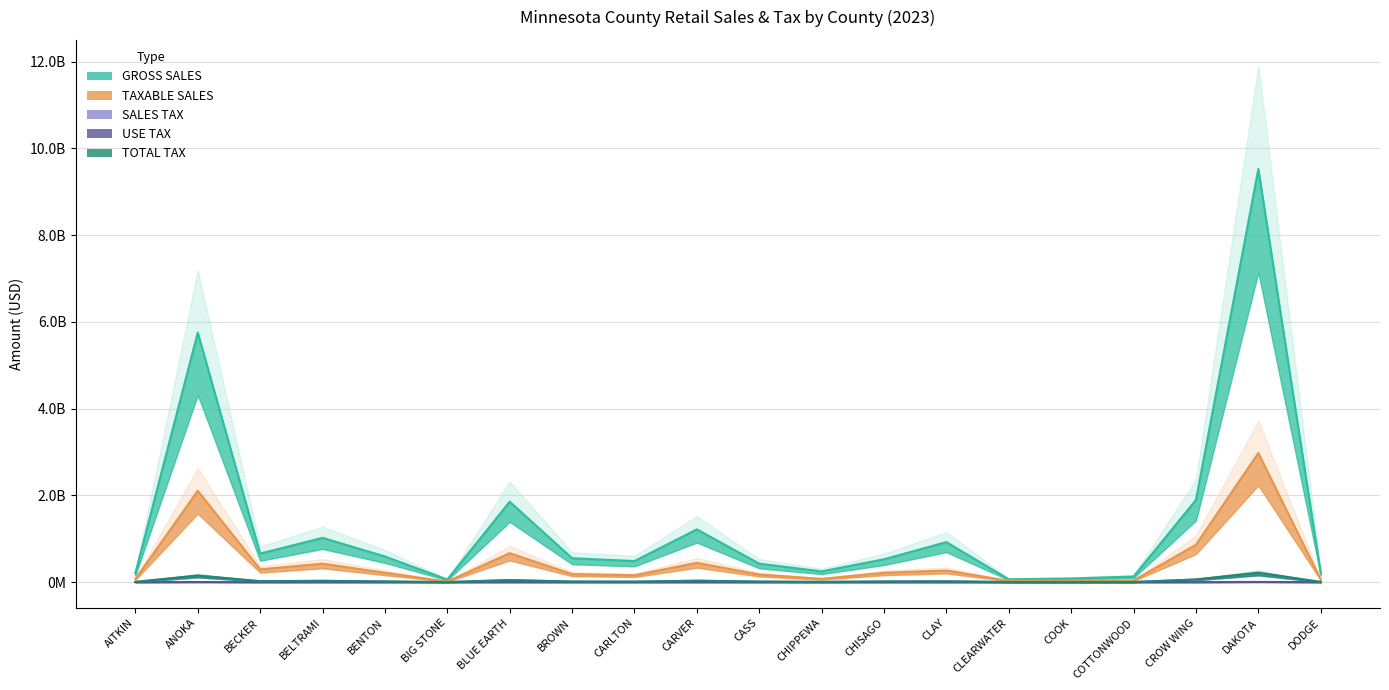

What is the average value of the USE TAX series?

603228